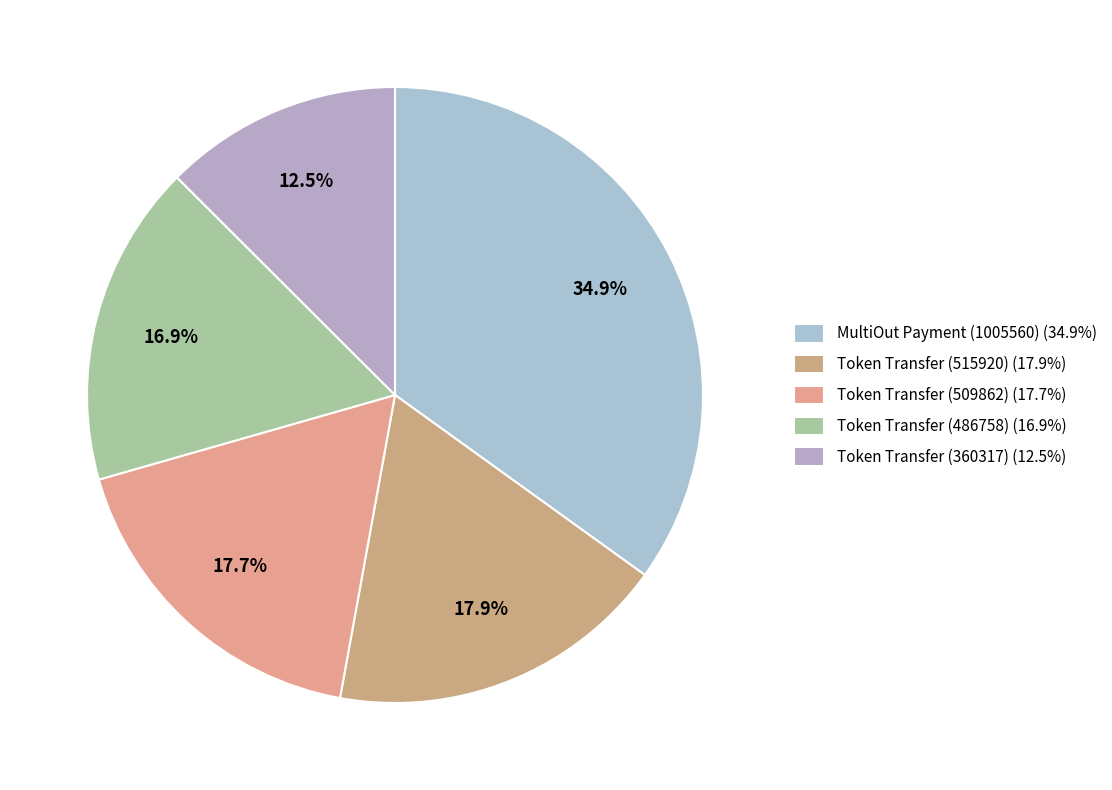

Which slice is the largest?

MultiOut Payment